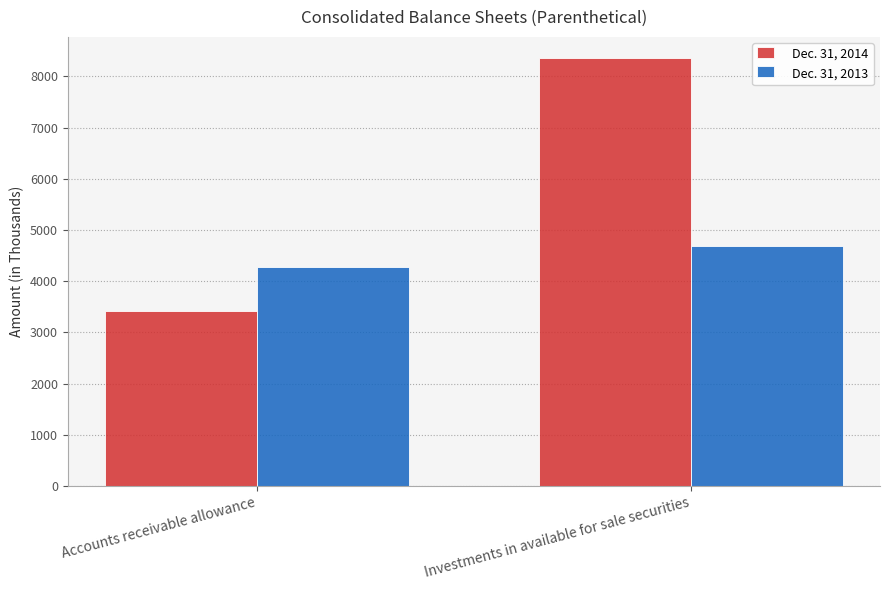

Reading left to right, extract all data points from this chart.

Dec. 31, 2014: 3416	8352
Dec. 31, 2013: 4281	4690